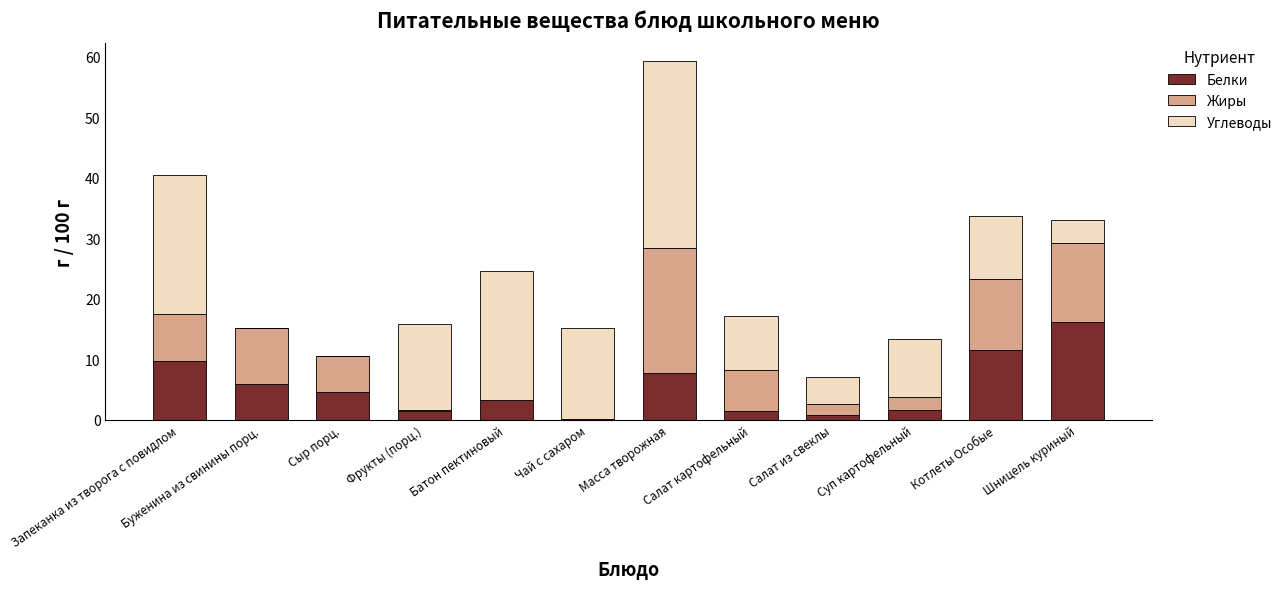

The value of Белки at Фрукты (порц.) is 1.4. True or false?

True